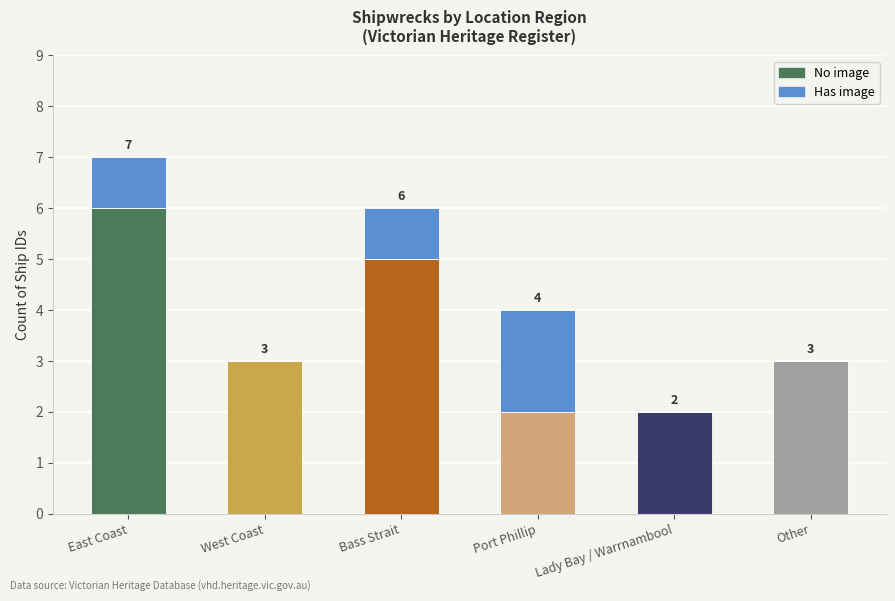

Where does the No image series first go above 3?

East Coast